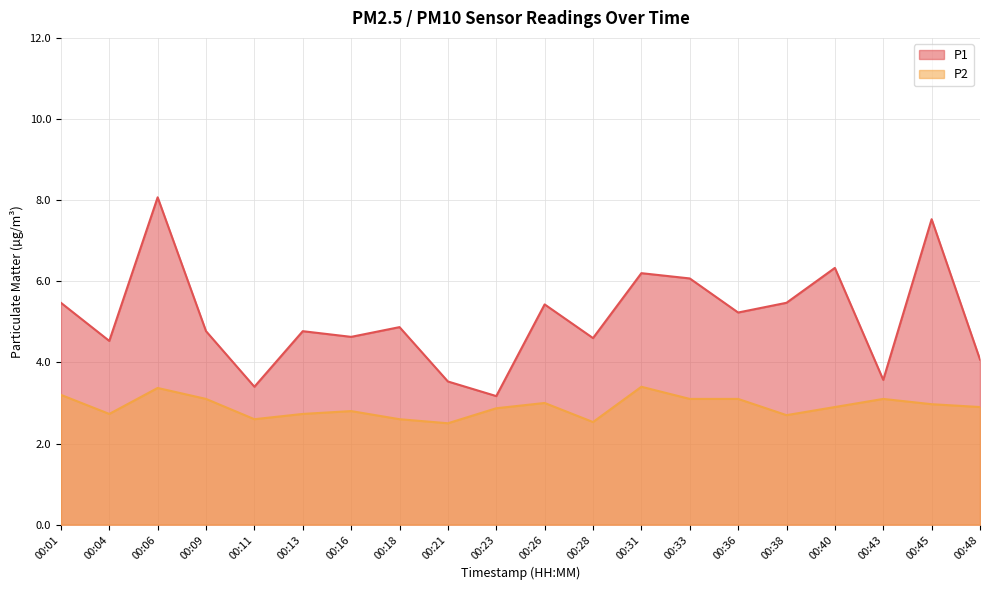

Which series has the largest range (max minus min)?

P1